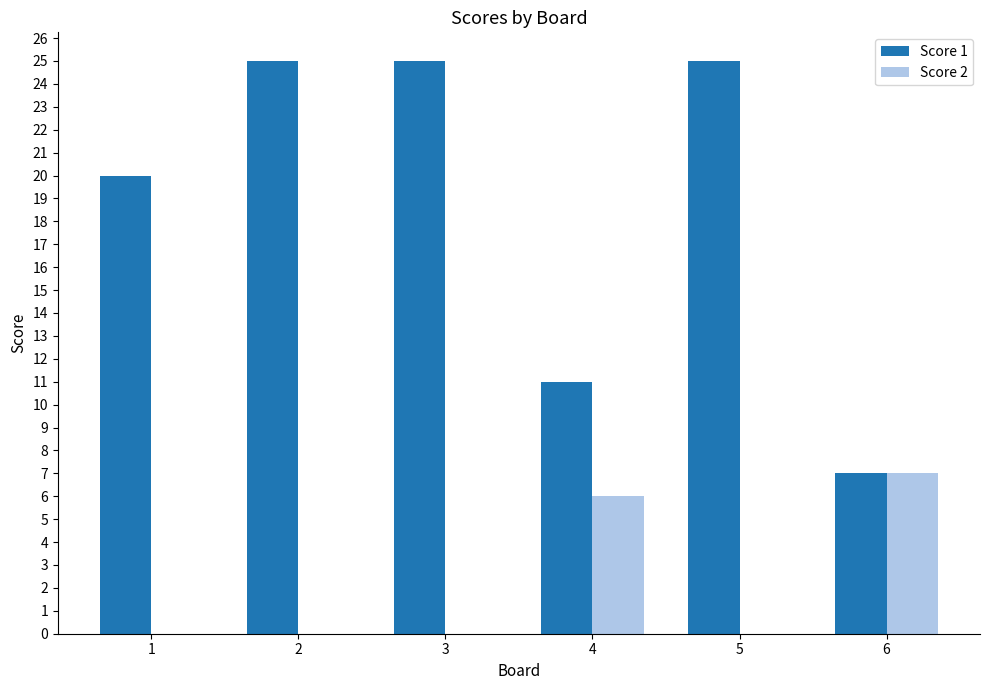

Reading left to right, extract all data points from this chart.

Score 1: 20	25	25	11	25	7
Score 2: 0	0	0	6	0	7